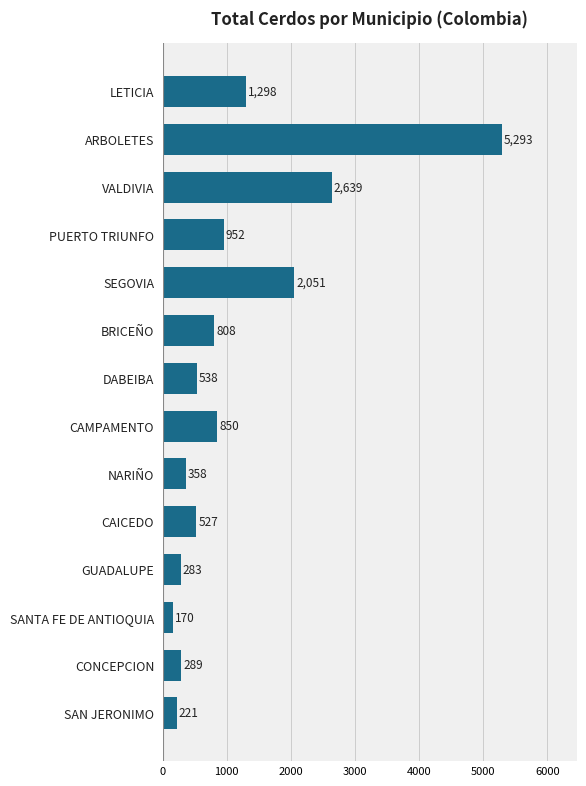

What position from the top is VALDIVIA?

3